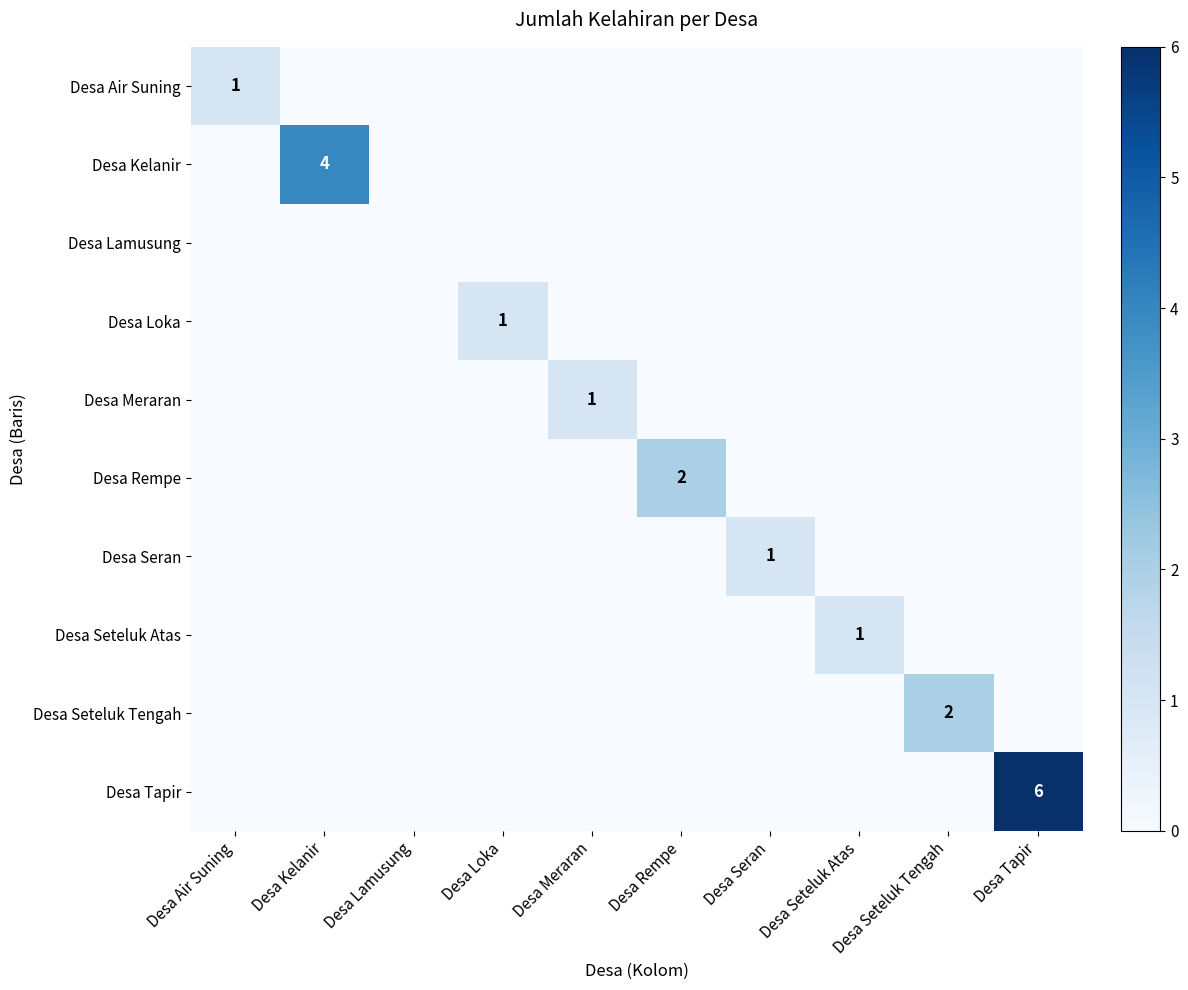

The Desa Kelanir series shows 4 at Desa Kelanir. True or false?

True